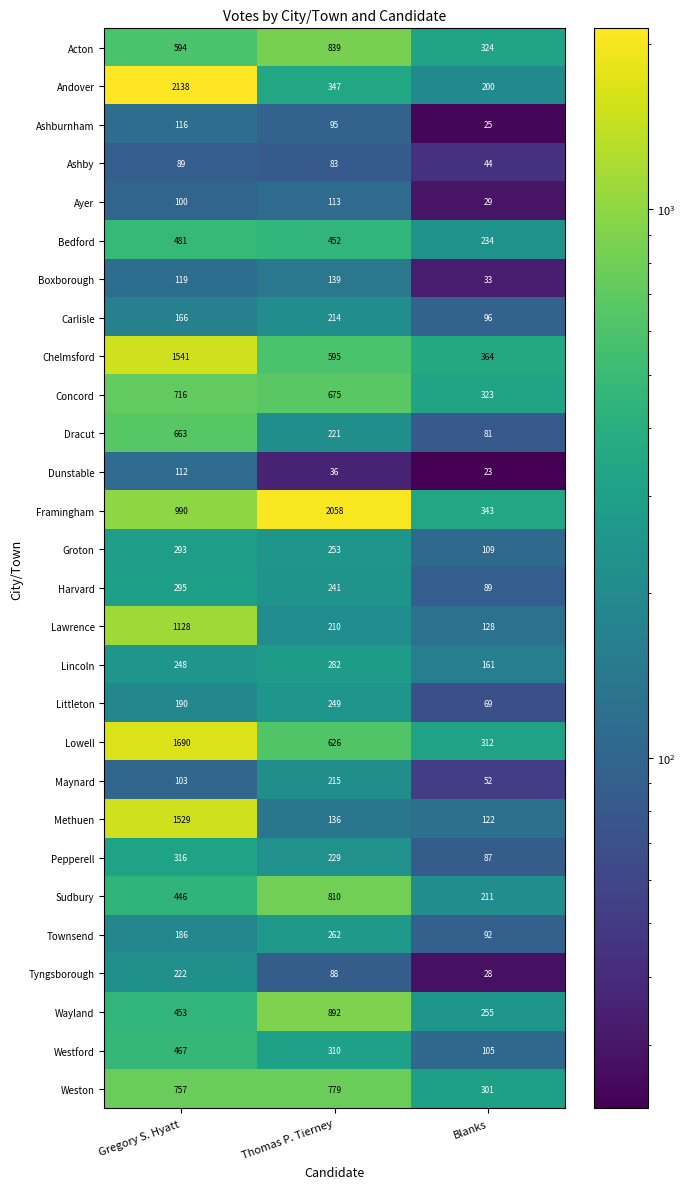

What is the difference between the second highest and minimum values in the Ashby series?

39